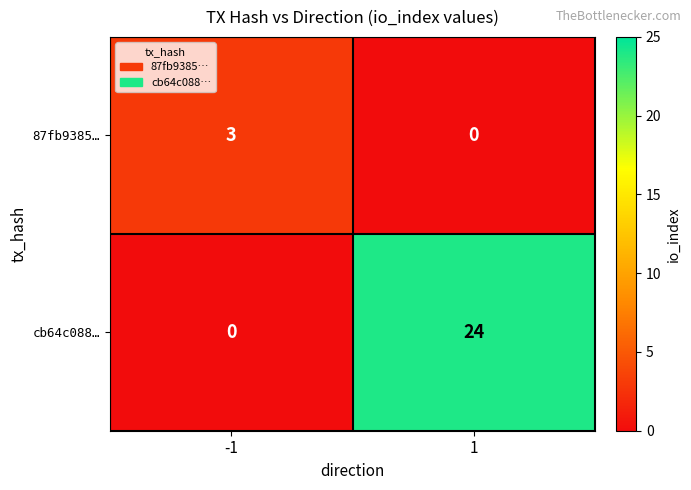

Which series has the largest total across all categories?

cb64c088…